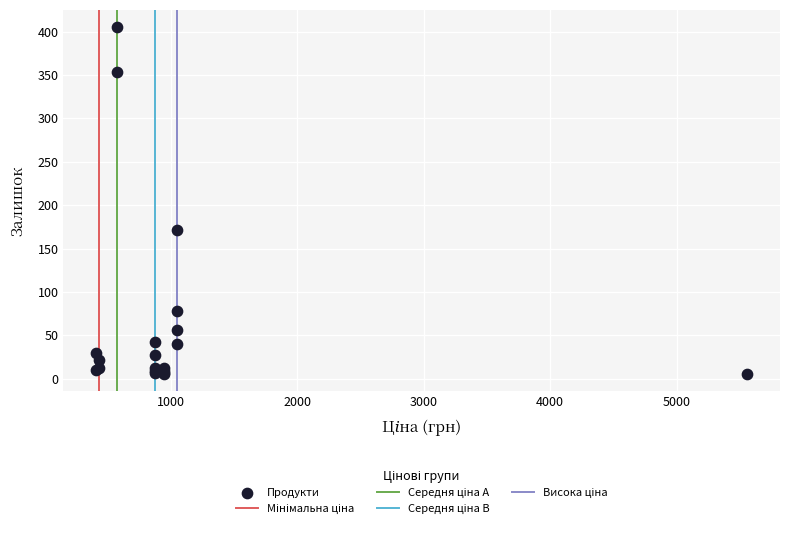

What Y value in the scatter plot is closest to 205?

172